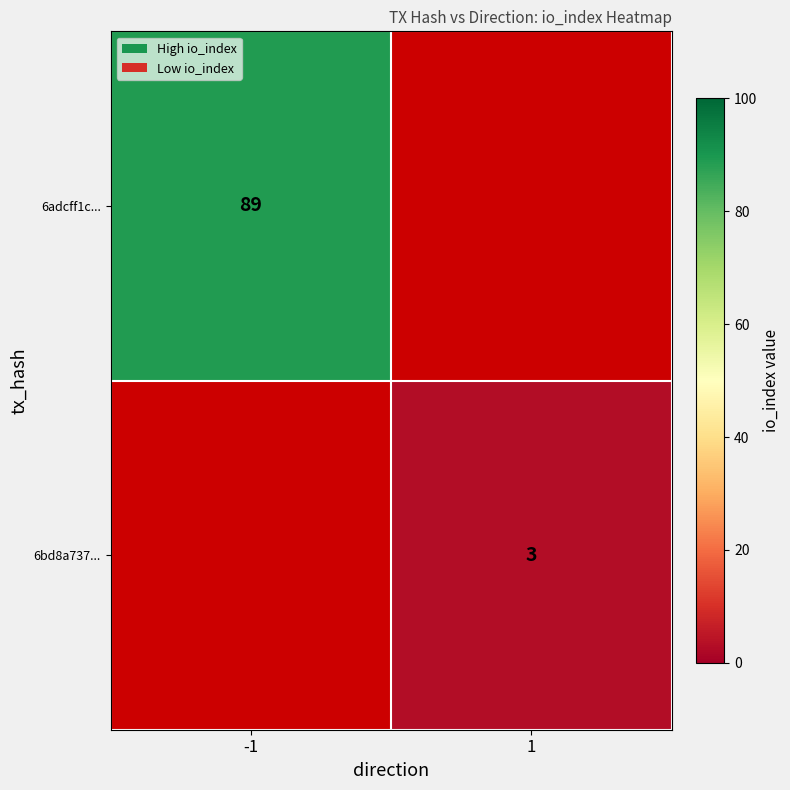

At how many categories does at least one series exceed 20?

1